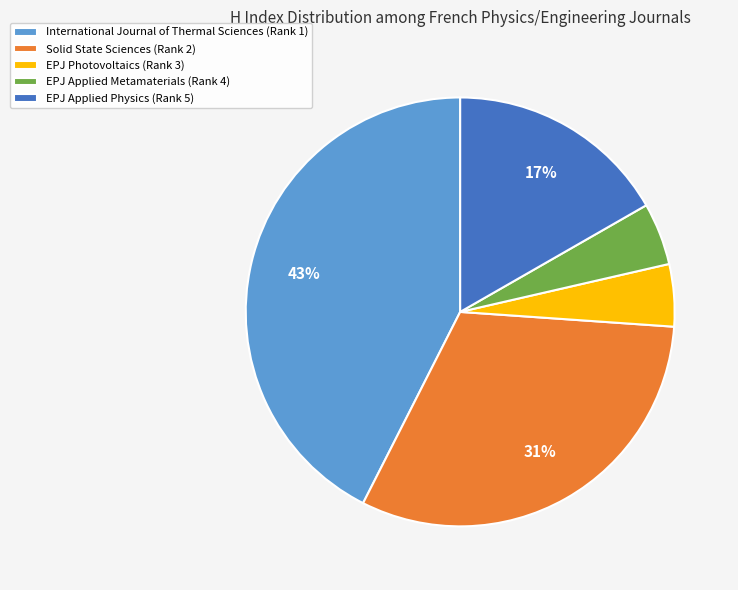

Is there a majority slice in this chart?

No